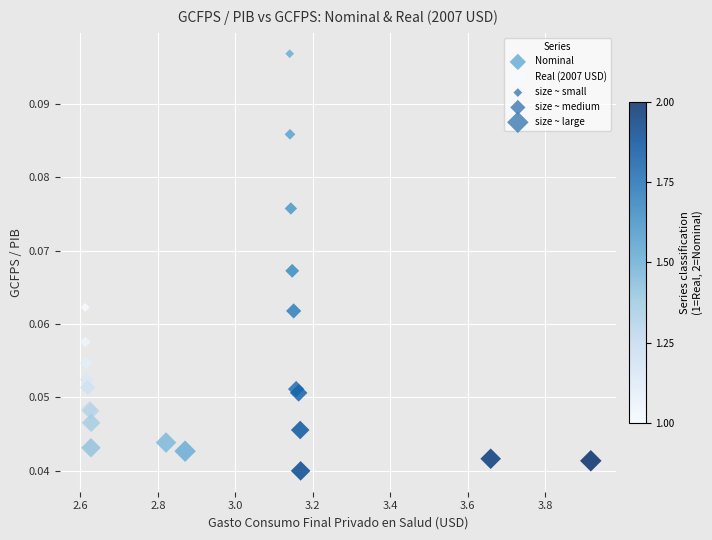

Which series contains the lowest Y value?

Nominal